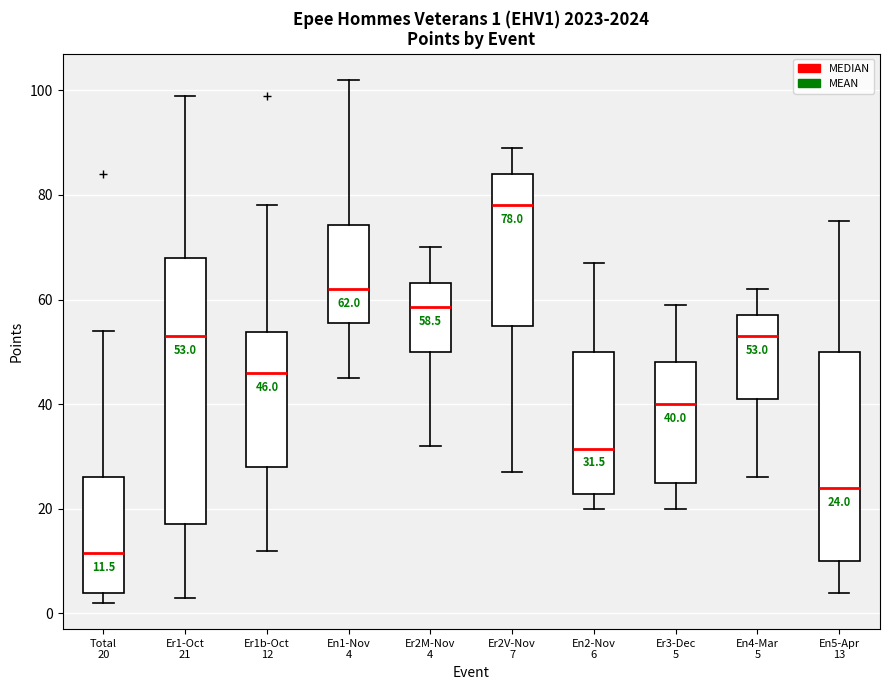

Which box is the tallest, from its lower edge to its upper edge?

Er1-Oct 21